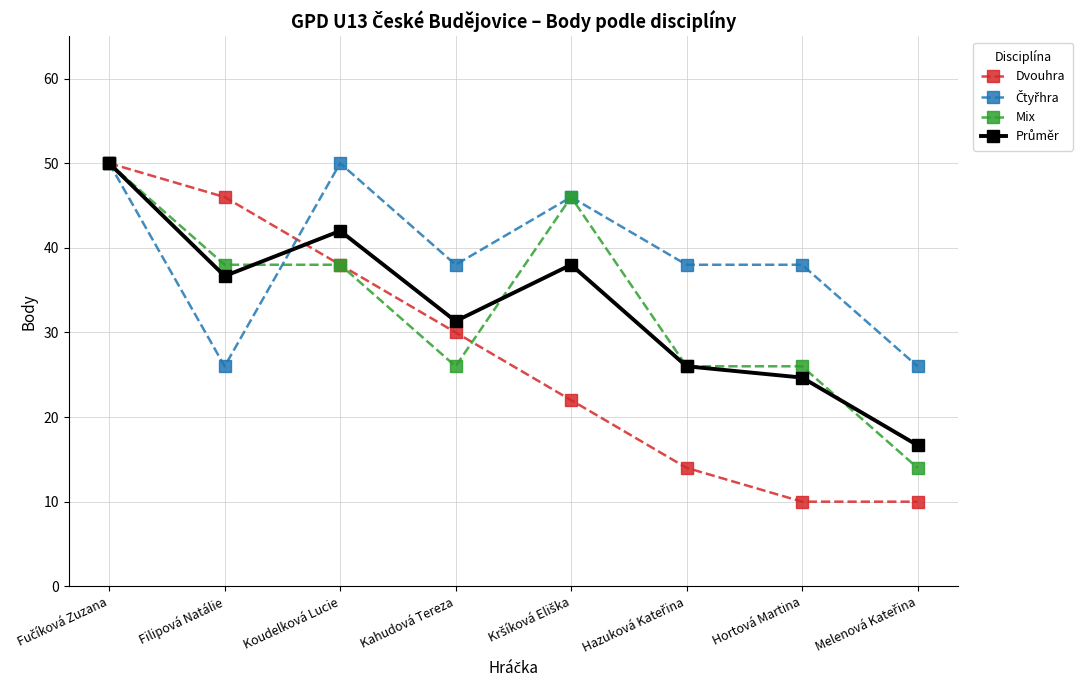

What is the spread (max minus min) of values at Hortová Martina?

28.0